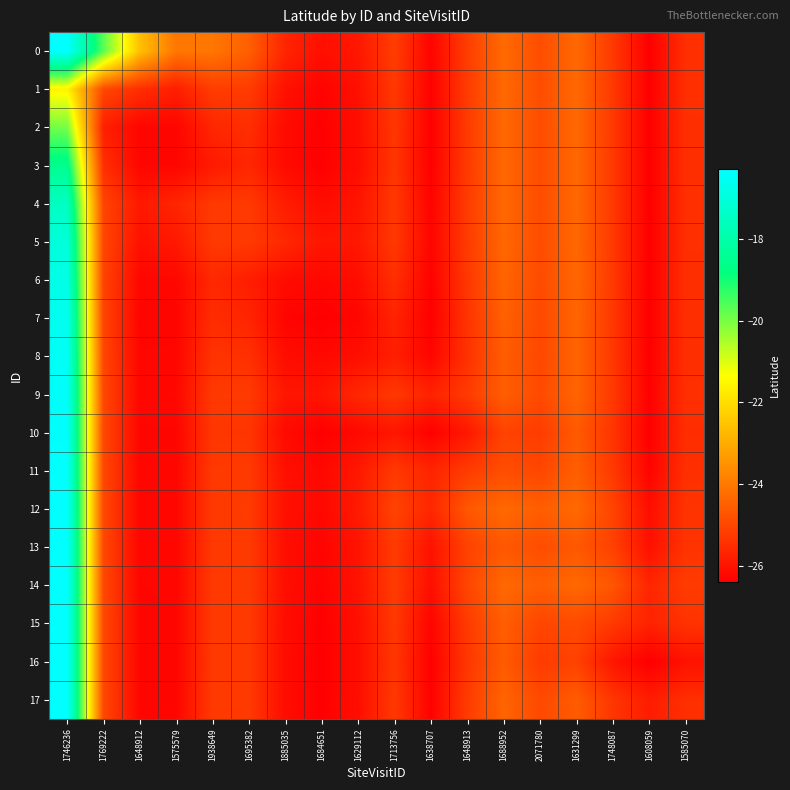

How many series are shown in this chart?

18